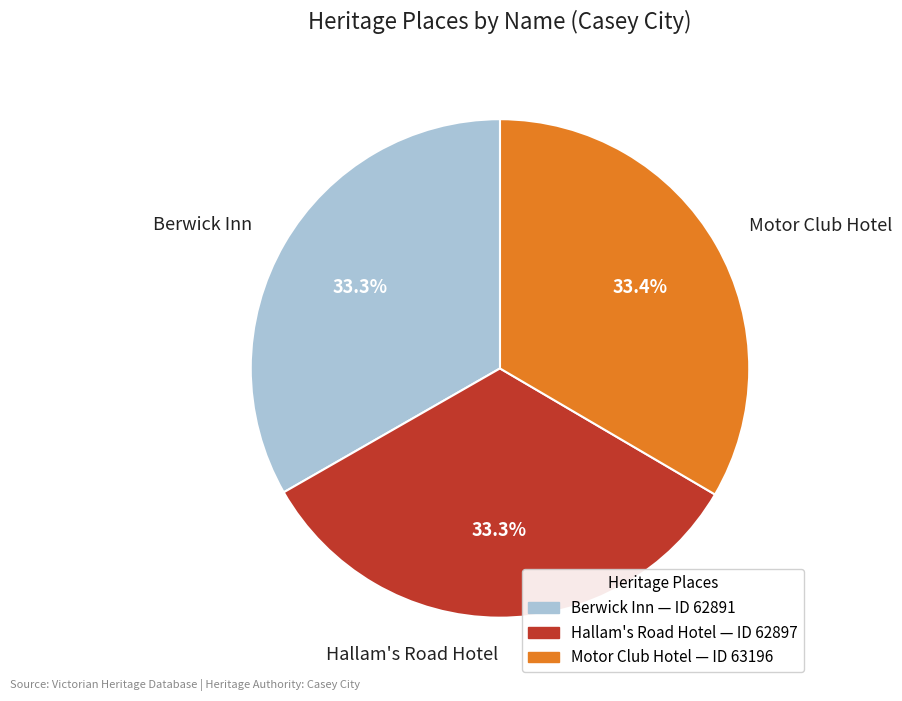

What percentage is the Motor Club Hotel slice, to the nearest percent?

33%